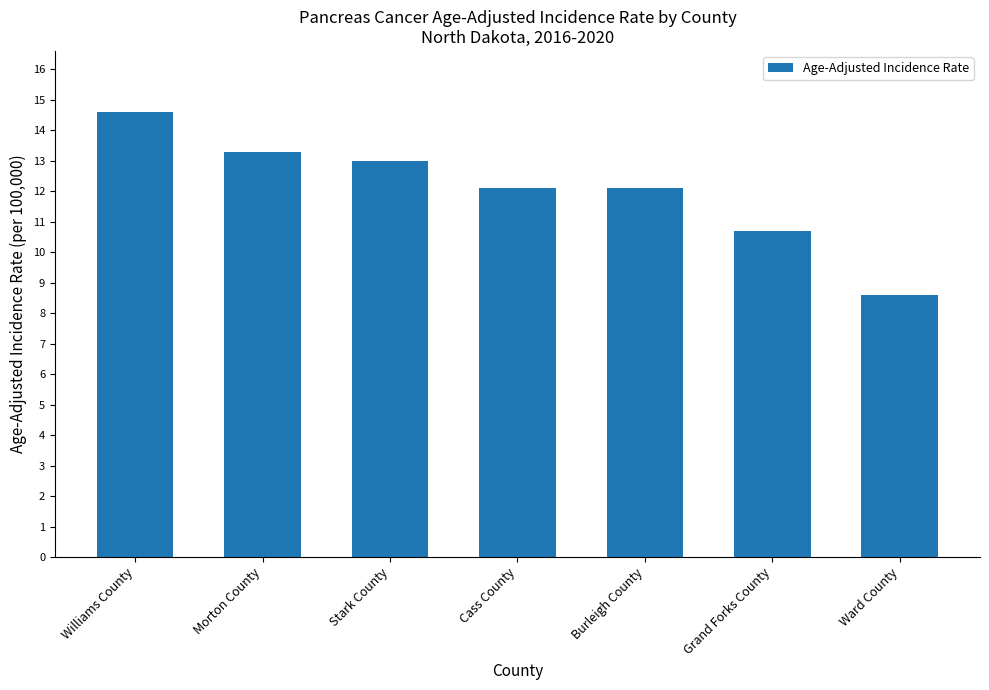

What is the greatest value displayed?

14.6